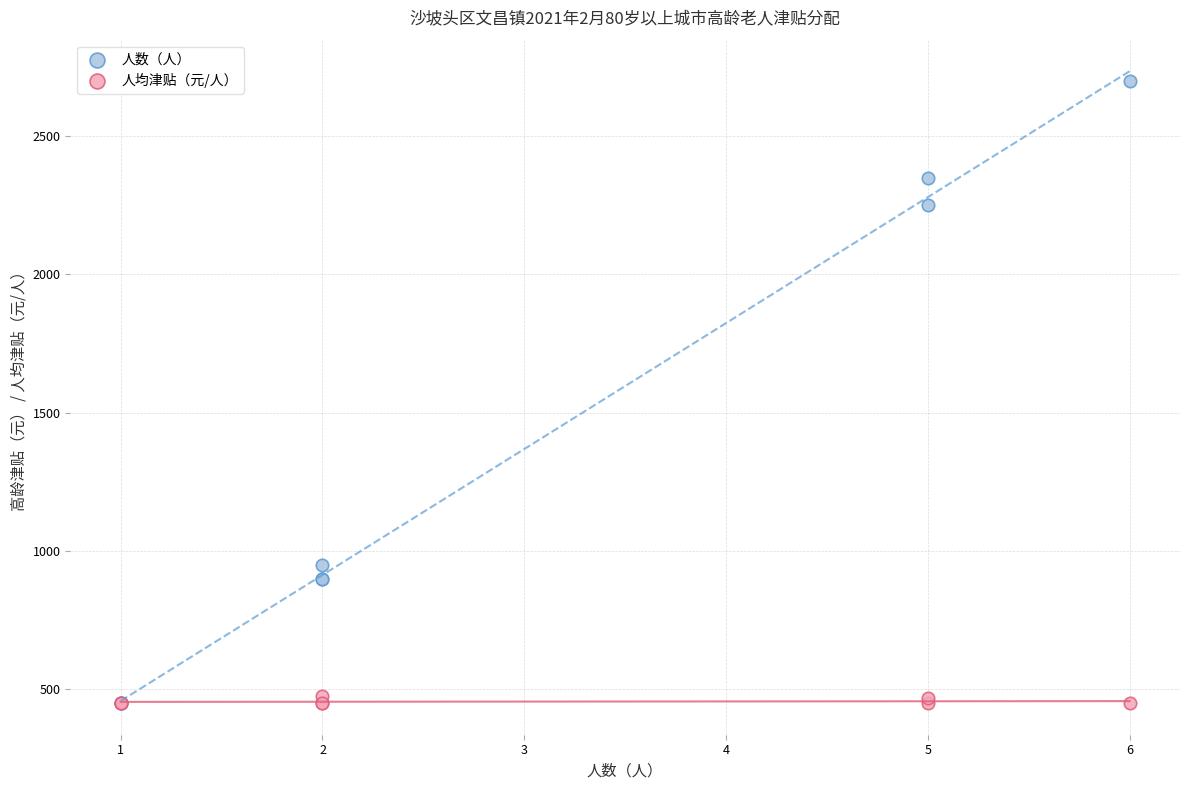

Which series has the largest Y range (max minus min)?

人数（人）